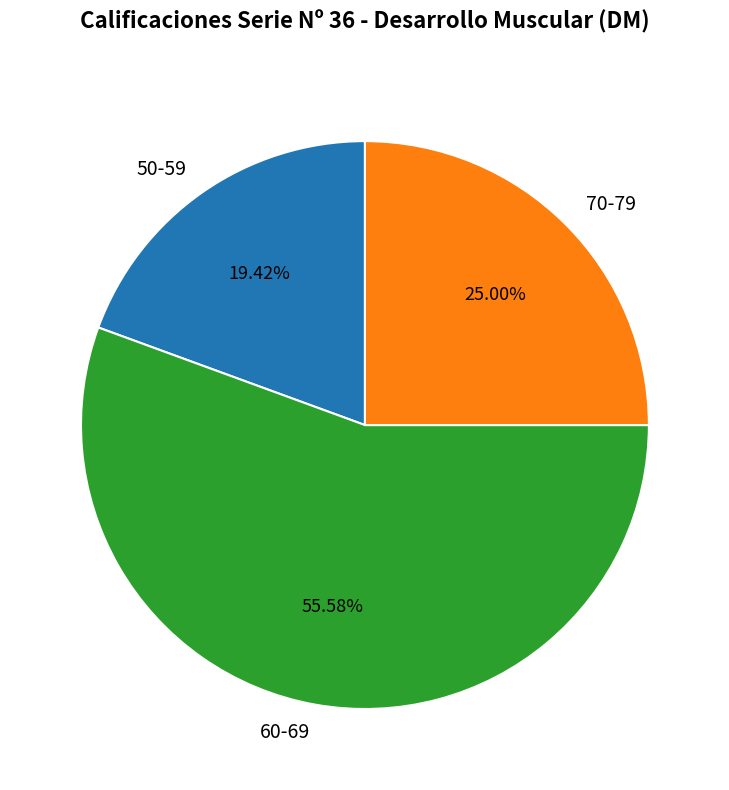

Is there any slice that represents more than half of the pie?

Yes